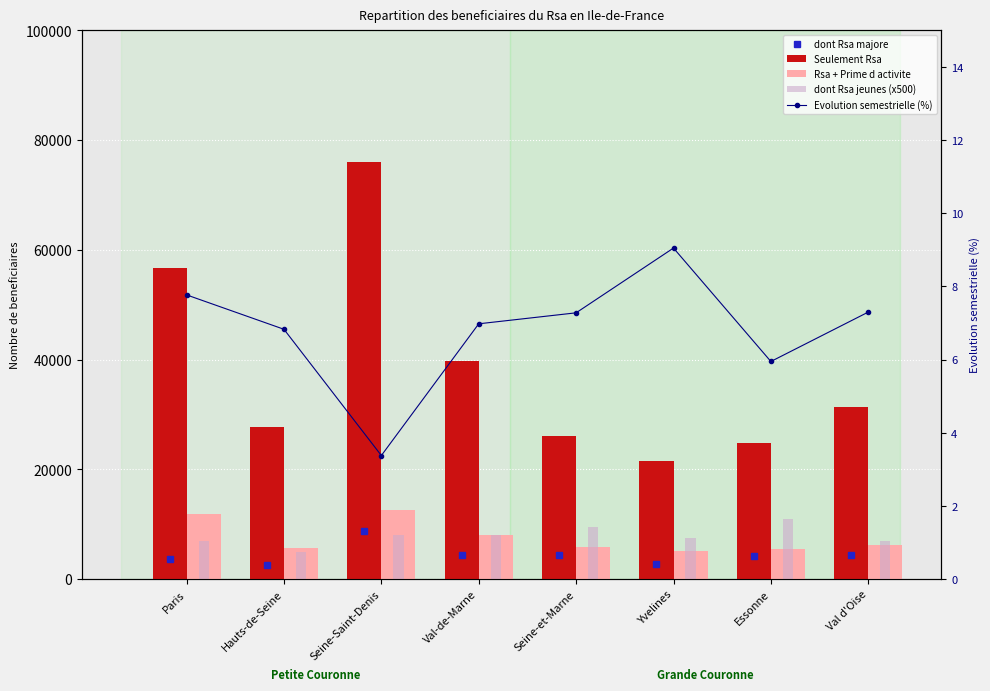

The value of Seulement Rsa at Val d'Oise is 31350.0. True or false?

True